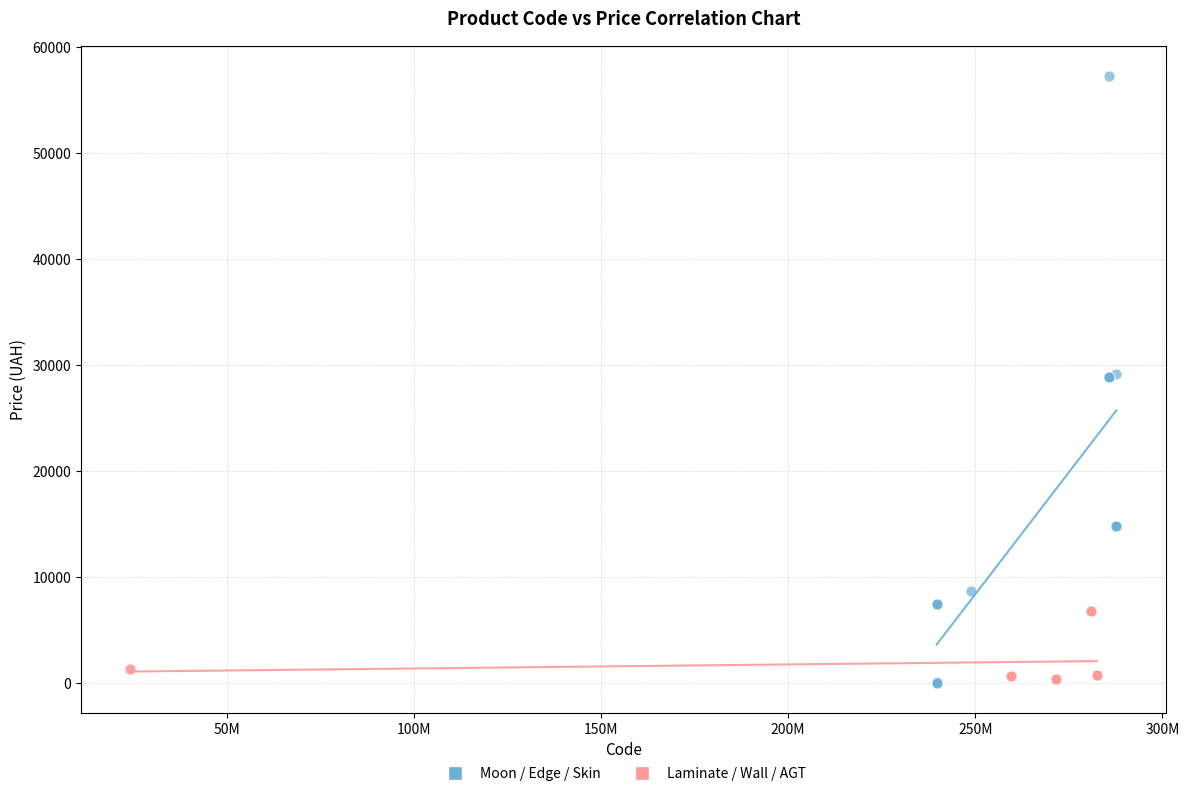

What are all the series names shown in the legend?

Moon / Edge / Skin, Laminate / Wall / AGT